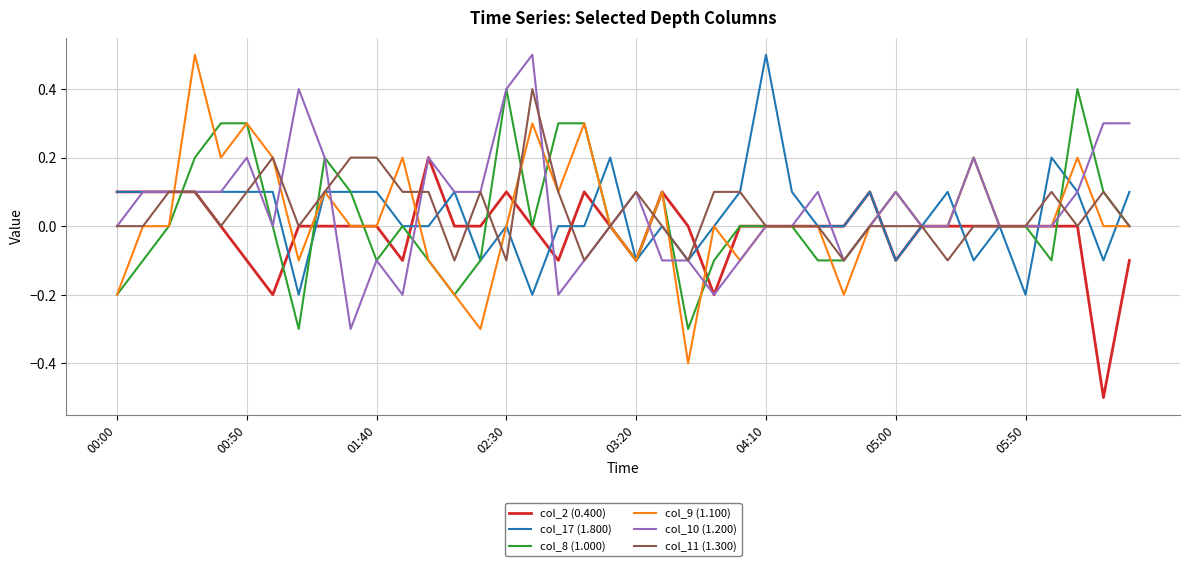

What is the maximum value shown in the chart?

0.5